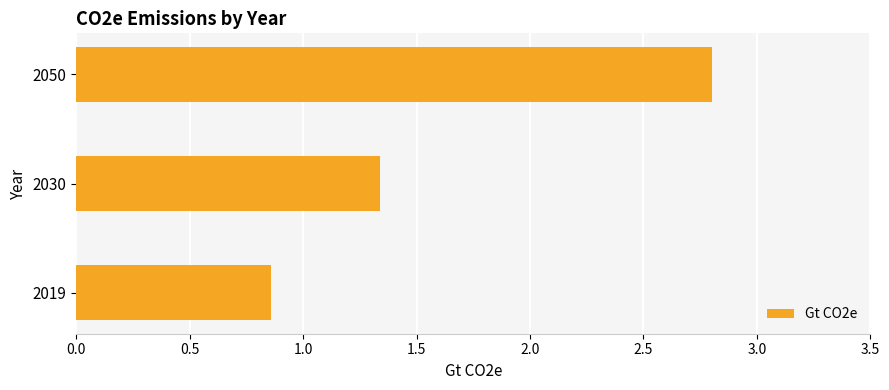

Is it true that the value at 2050 is 2.8?

True